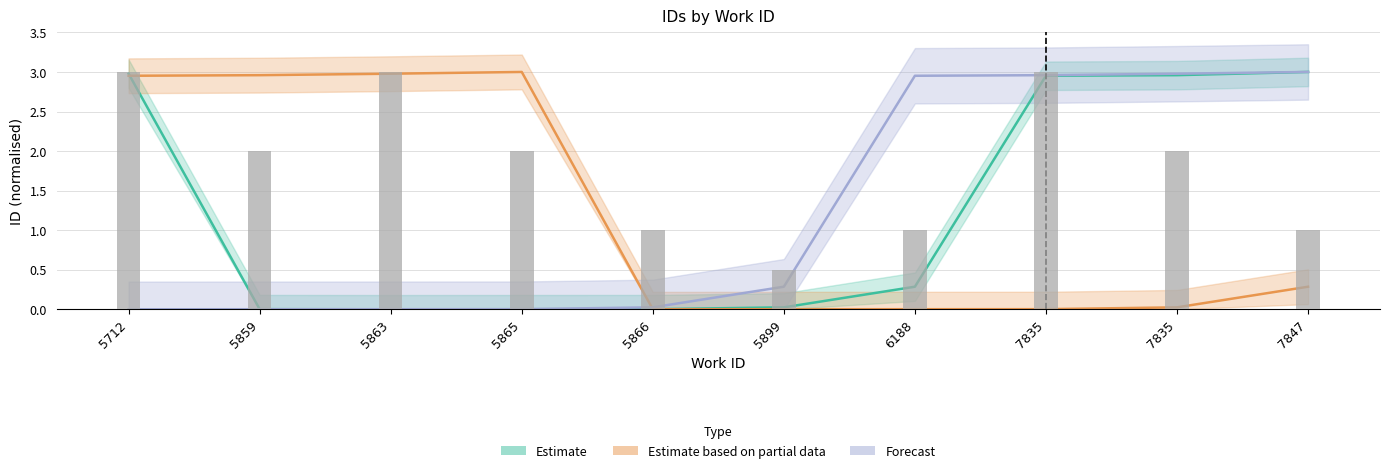

What is the maximum value shown in the chart?

3.0